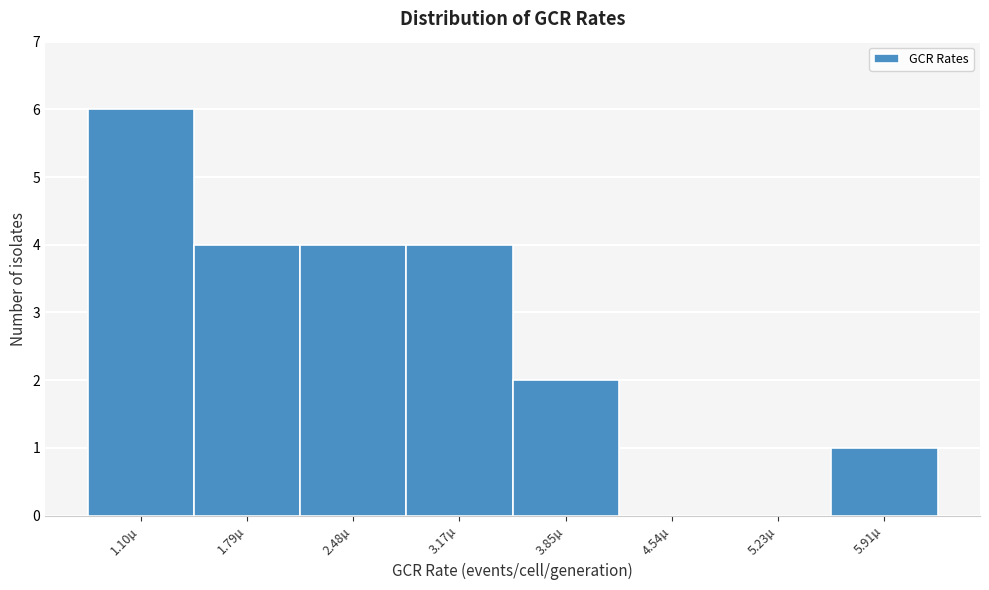

Reading left to right, list every bar in this chart as the range it spans on the x-axis followed by its height. Neither the bar edges nor the heights are printed on the chart, so give them approximately, as read against the axes.

0.8 to 1.4: 6
1.4 to 2.1: 4
2.1 to 2.8: 4
2.8 to 3.5: 4
3.5 to 4.2: 2
4.2 to 4.9: 0
4.9 to 5.6: 0
5.6 to 6.3: 1